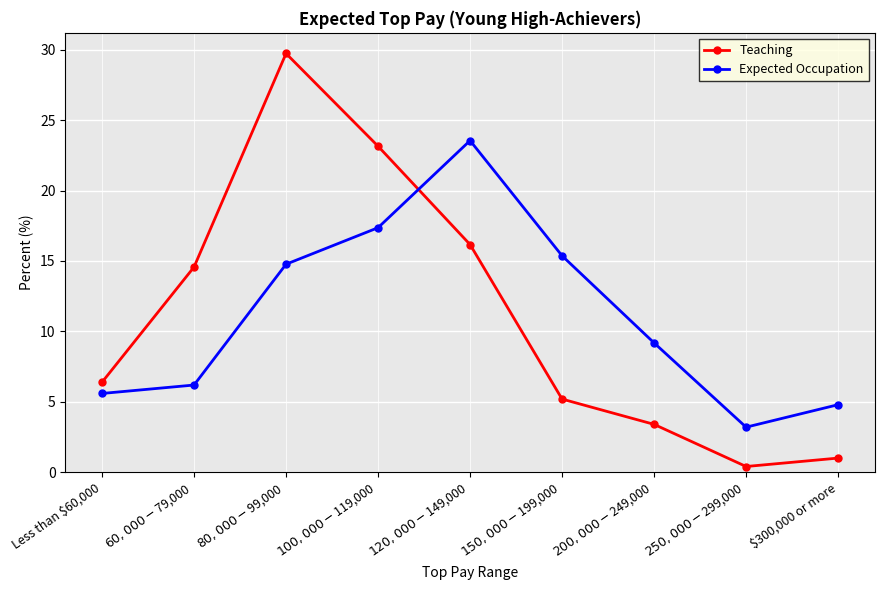

Reading right to left, what are all the values shown in this chart?

Teaching: $300,000 or more=1.0	$250,000 - $299,000=0.4	$200,000 - $249,000=3.4	$150,000 - $199,000=5.2	$120,000 - $149,000=16.2	$100,000 - $119,000=23.2	$80,000 - $99,000=29.7	$60,000 - $79,000=14.6	Less than $60,000=6.4
Expected Occupation: $300,000 or more=4.8	$250,000 - $299,000=3.2	$200,000 - $249,000=9.2	$150,000 - $199,000=15.4	$120,000 - $149,000=23.6	$100,000 - $119,000=17.4	$80,000 - $99,000=14.8	$60,000 - $79,000=6.2	Less than $60,000=5.6